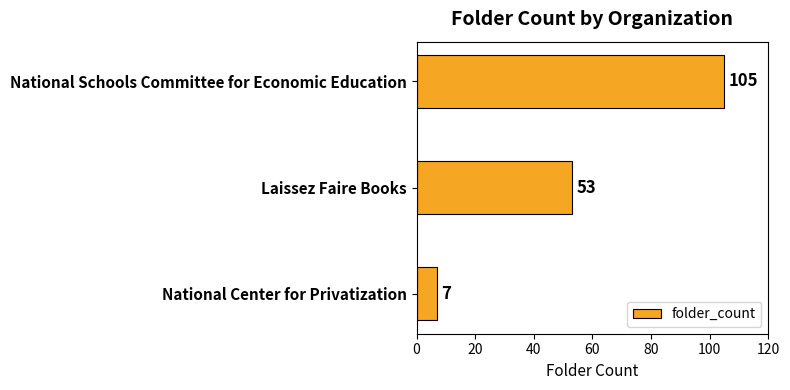

The chart shows a value of 51 at National Schools Committee for Economic Education. True or false?

False